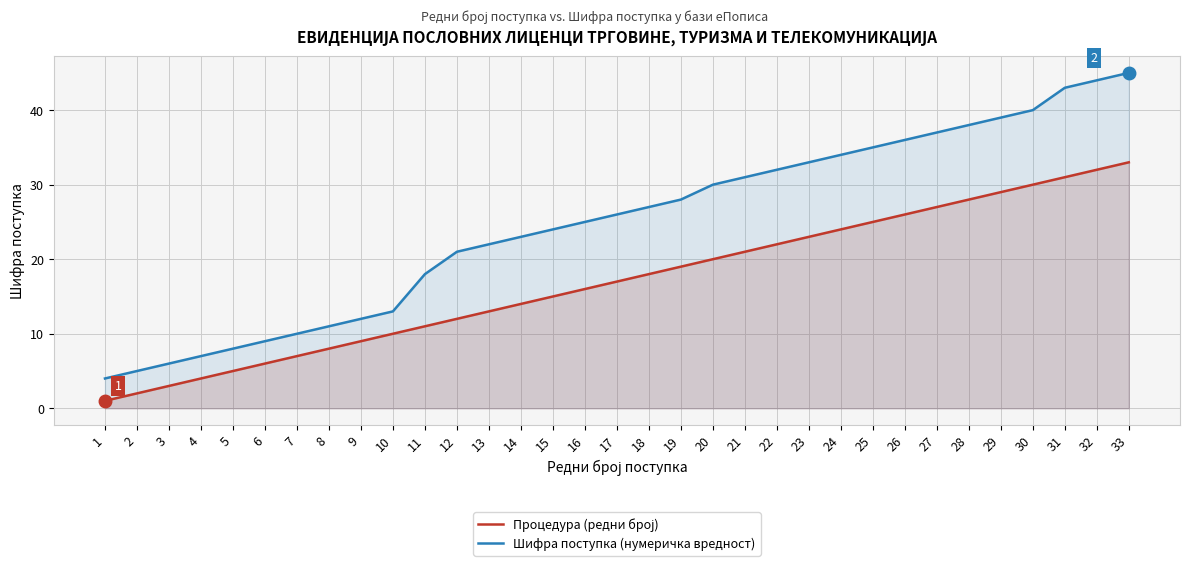

What is the difference between the maximum and second lowest values in the Процедура (редни број) series?

31